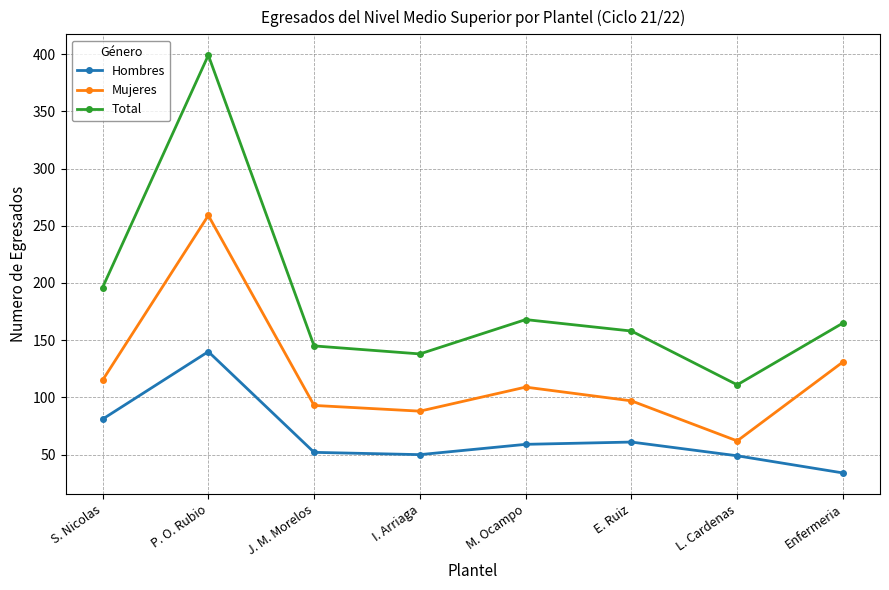

At which label does Mujeres reach its minimum?

L. Cardenas